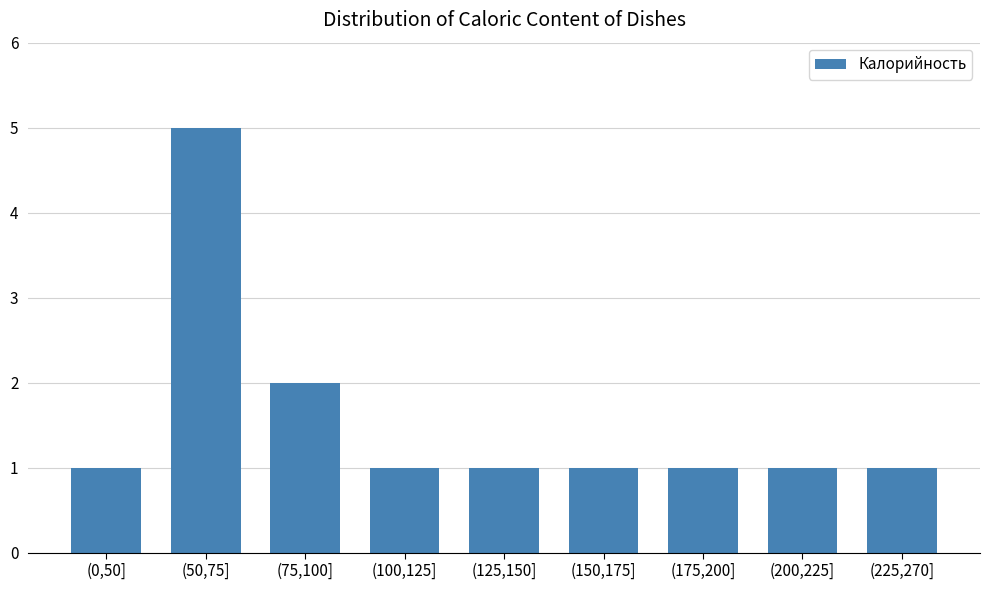

Reading left to right, what are all the values shown in this chart?

(0,50]=1	(50,75]=5	(75,100]=2	(100,125]=1	(125,150]=1	(150,175]=1	(175,200]=1	(200,225]=1	(225,270]=1